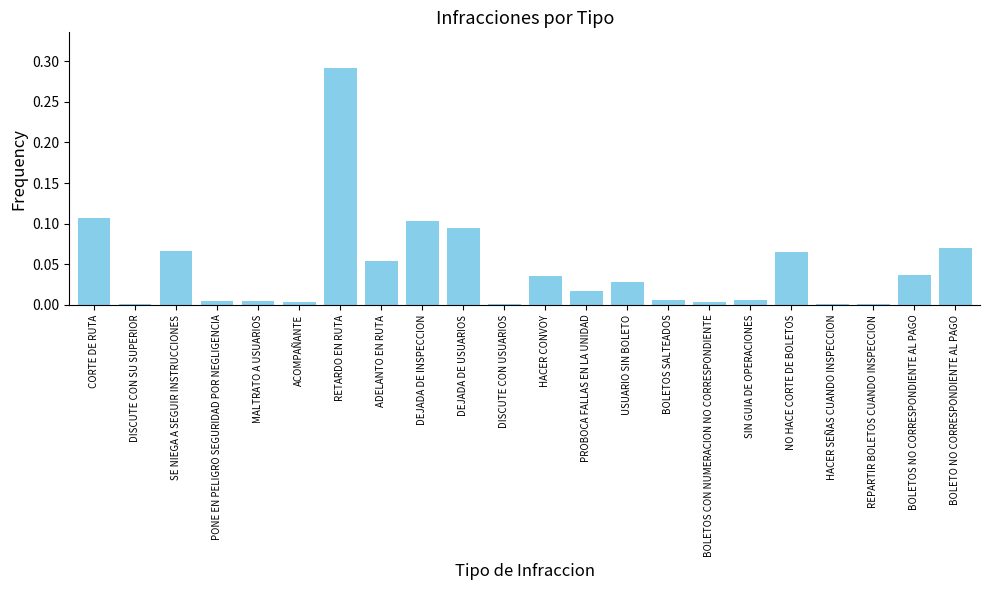

At which category does the chart reach its peak across all series?

RETARDO EN RUTA